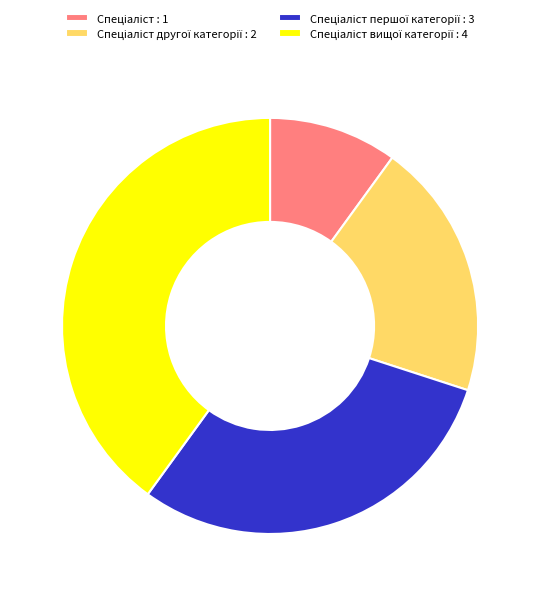

Is there a majority slice in this chart?

No